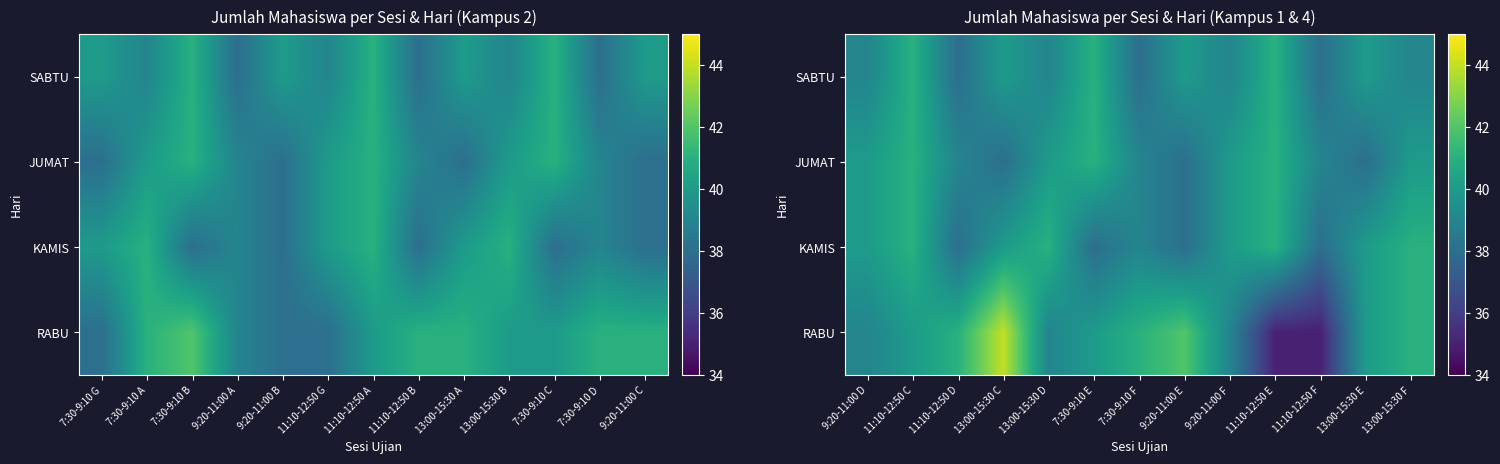

At which category is the sum across all series the highest?

11:10-12:50 C